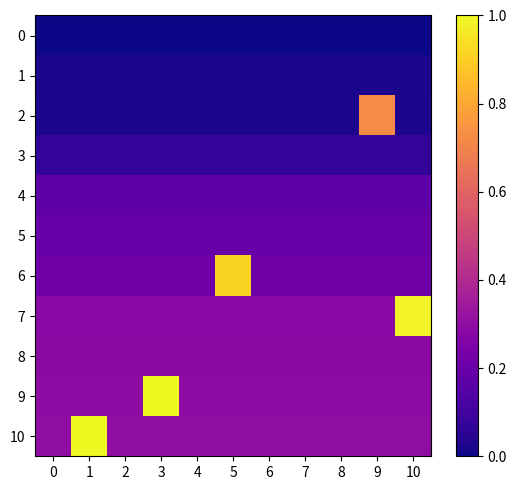

Between 6 and 4, which is larger?

6